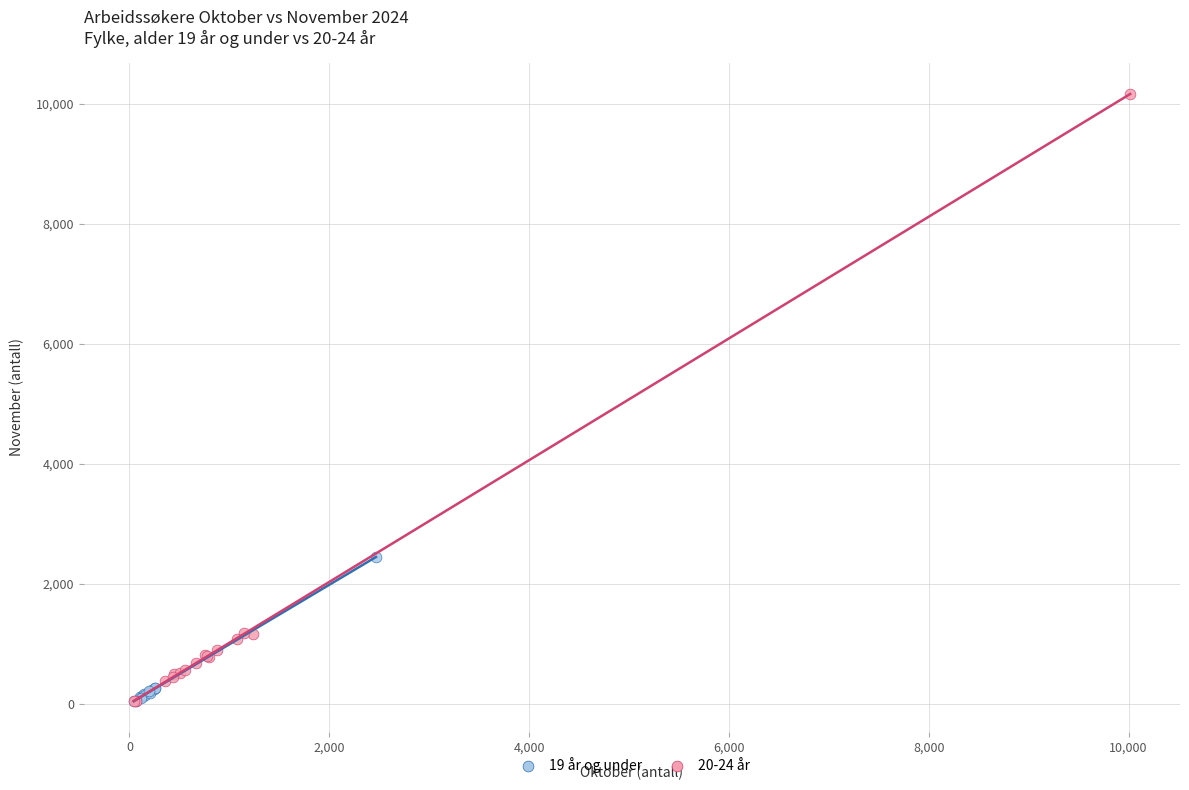

Which series has the largest Y range (max minus min)?

20-24 år